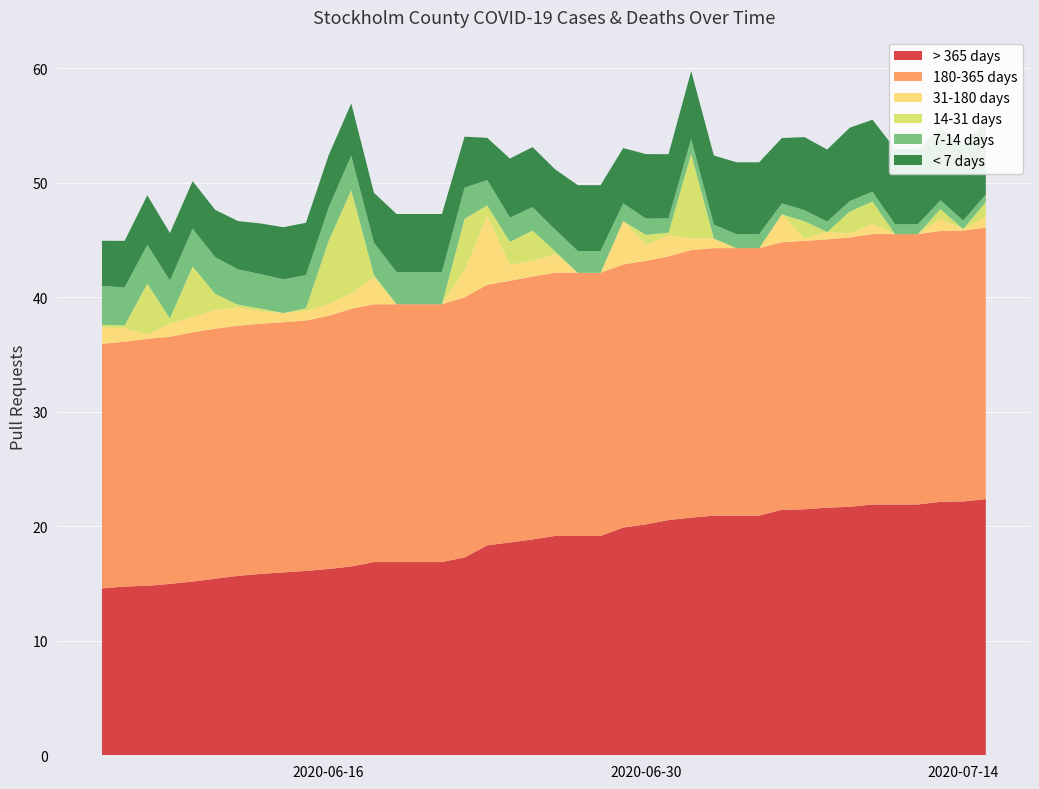

What is the lowest value of the > 365 days series?

14.6